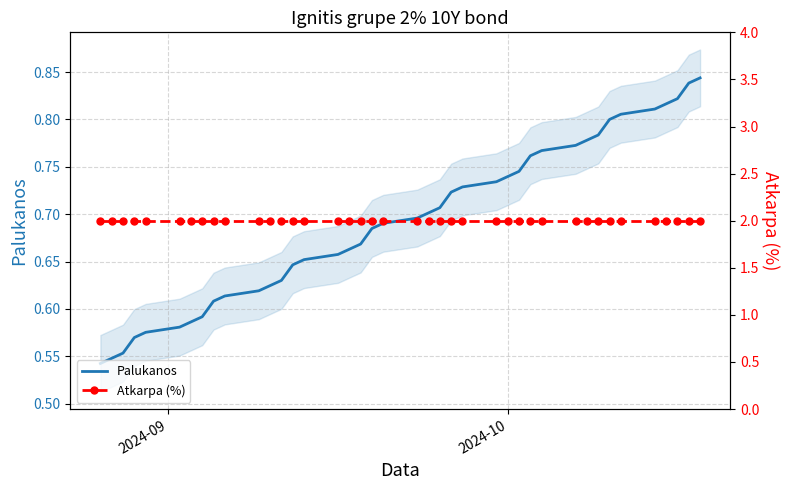

At which label does Atkarpa (%) reach its minimum?

2024-09